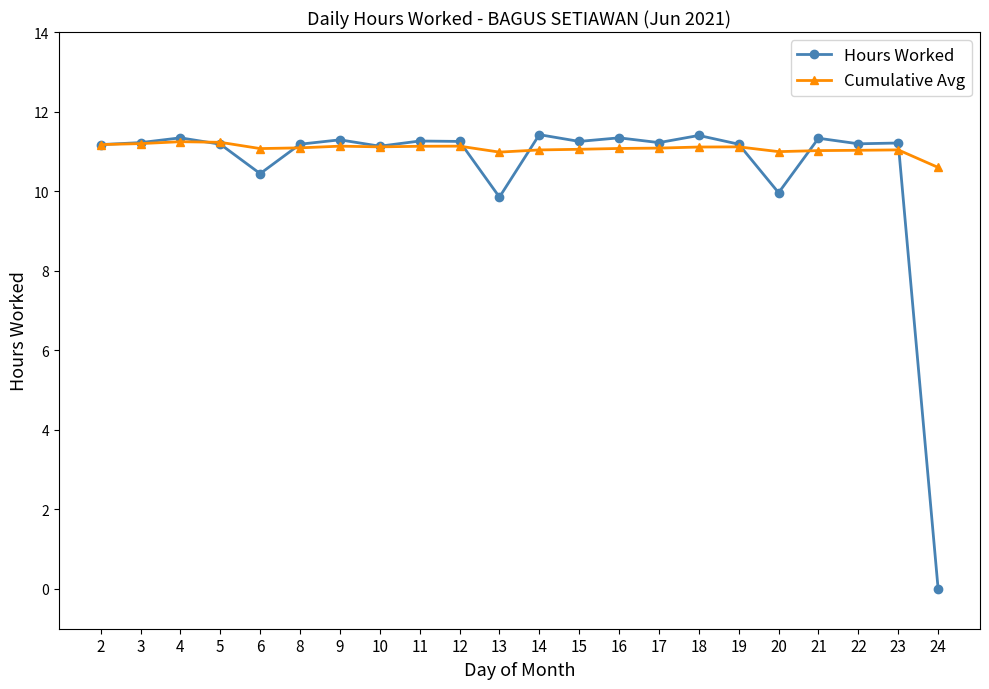

What is the sum of the Hours Worked values at 18 and 9?

22.7